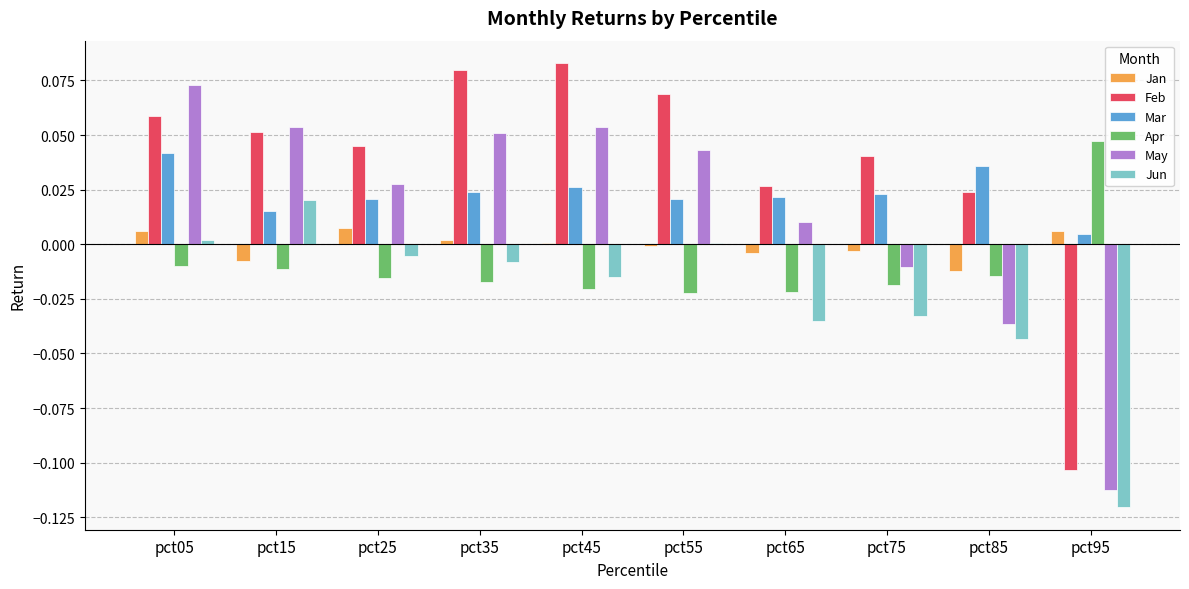

The Jun series shows -0.0 at pct65. True or false?

True